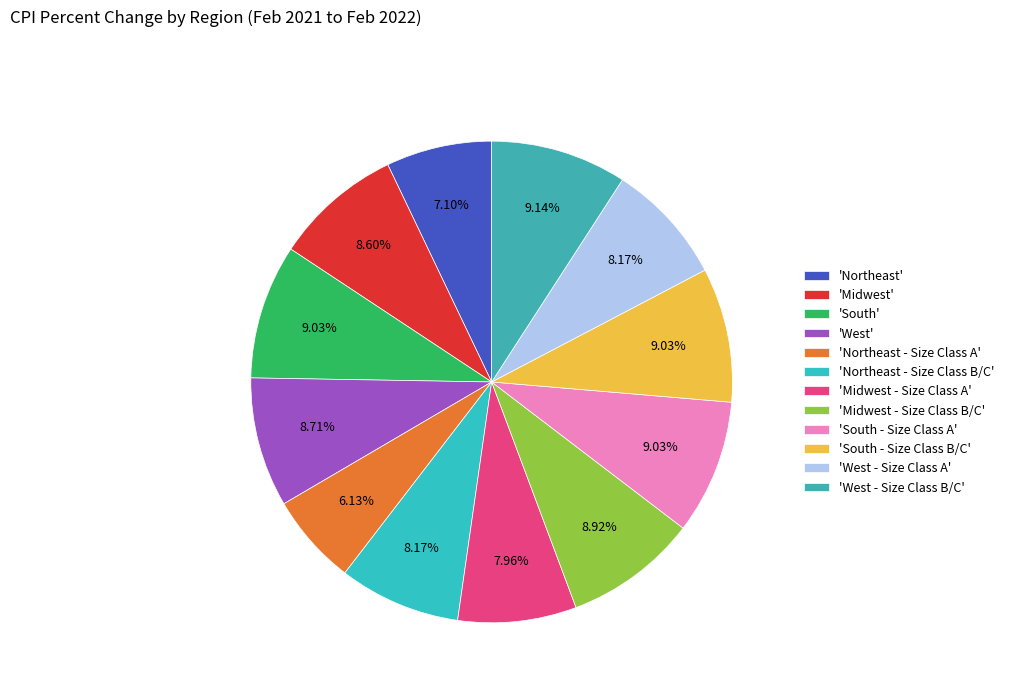

How many segments does this pie chart have?

12